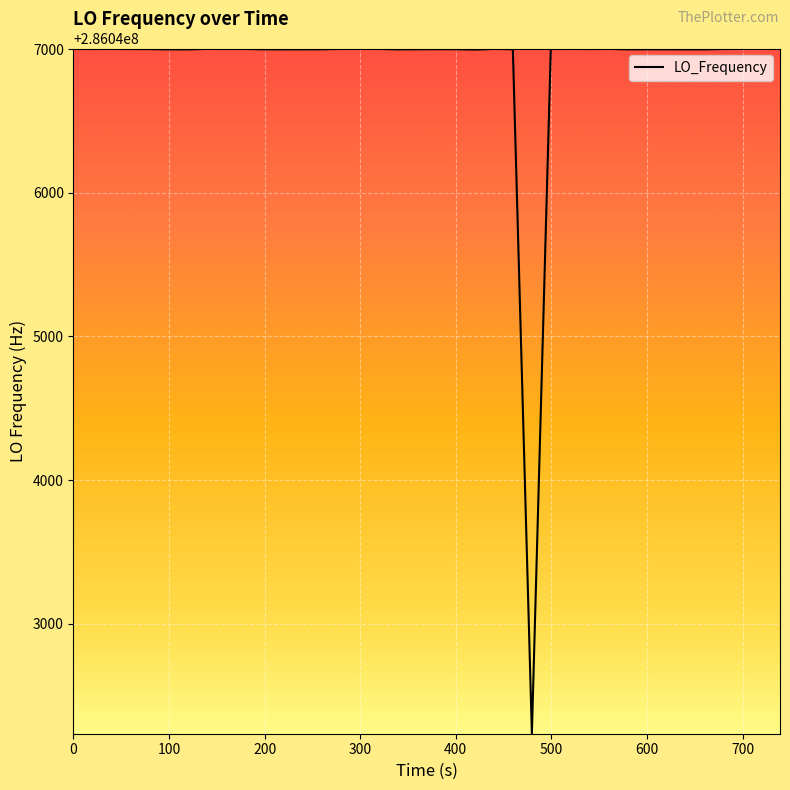

What is the greatest value displayed?

286047001.2